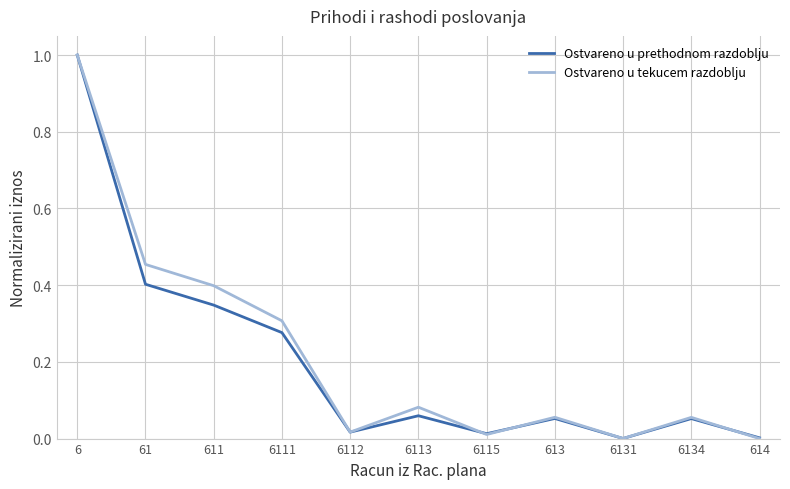

What is the maximum value shown in the chart?

1.0